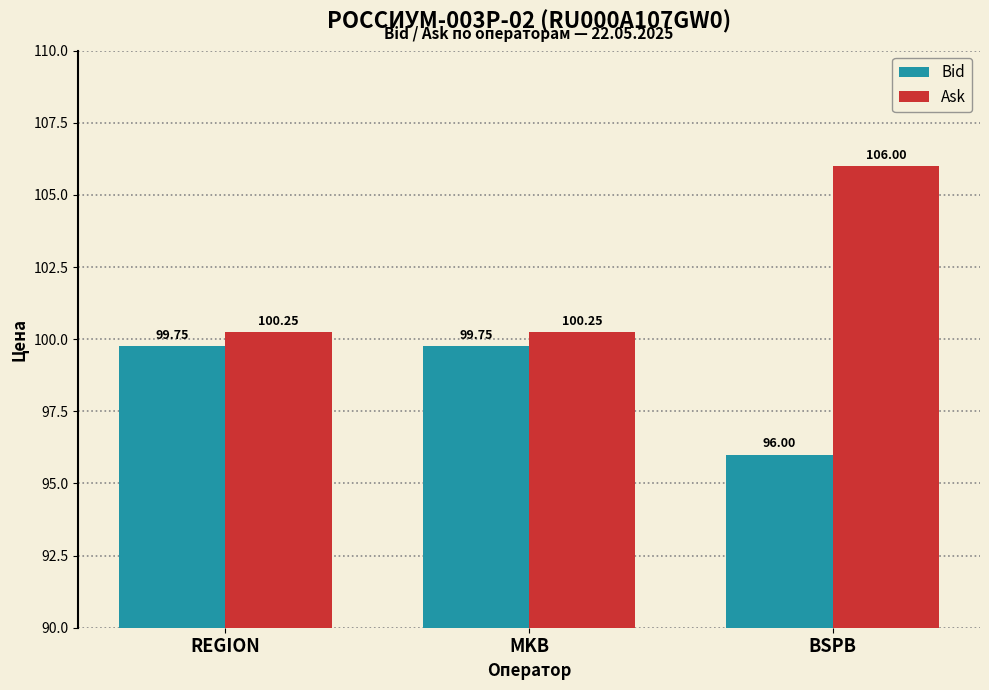

What is the difference between the highest and lowest values at MKB?

0.5